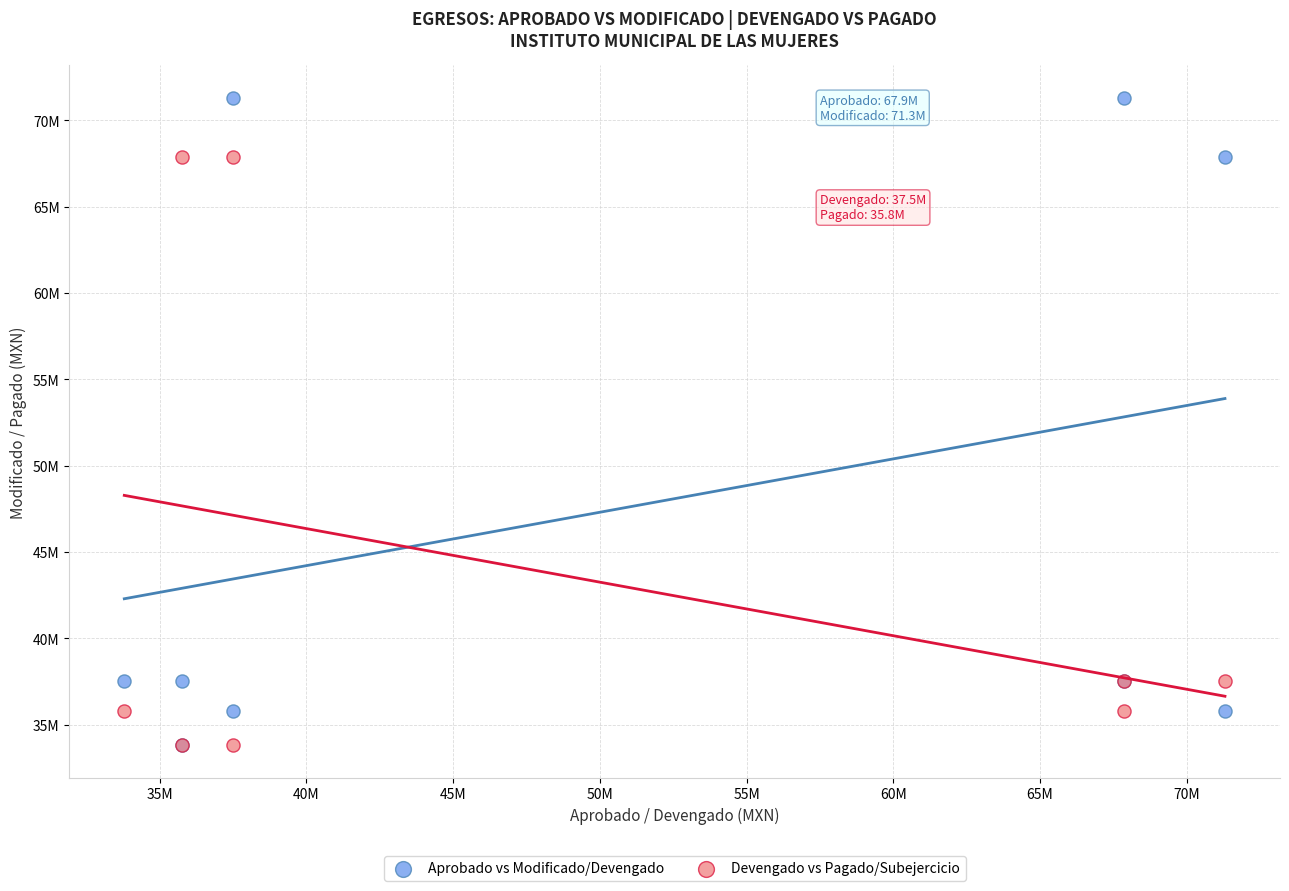

What are all the series names shown in the legend?

Aprobado vs Modificado/Devengado, Devengado vs Pagado/Subejercicio